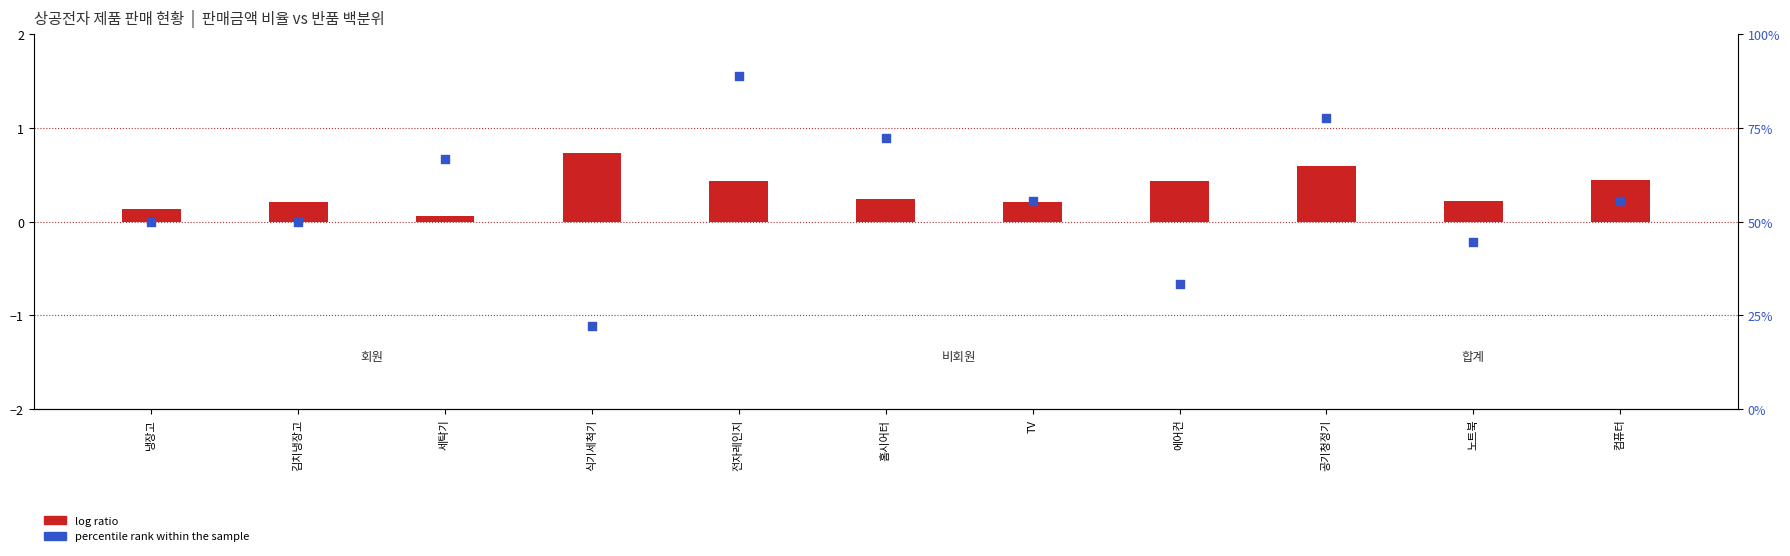

At which category is the sum across all series the highest?

전자레인지